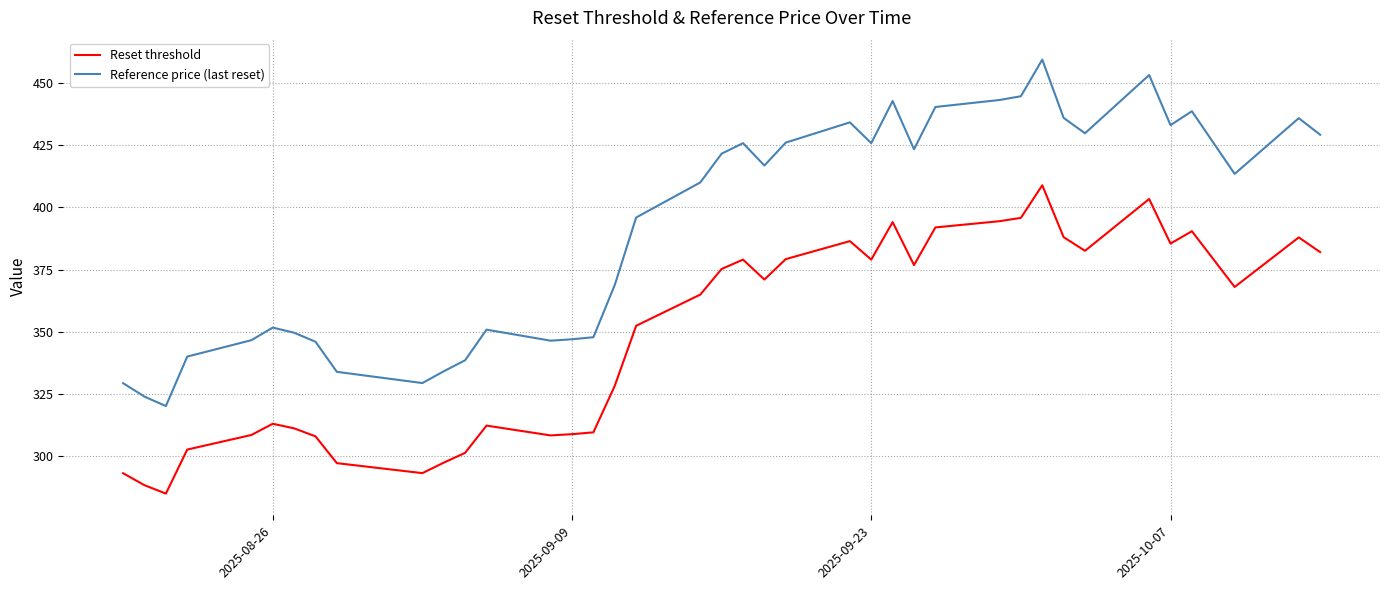

Which series has the largest total across all categories?

Reference price (last reset)